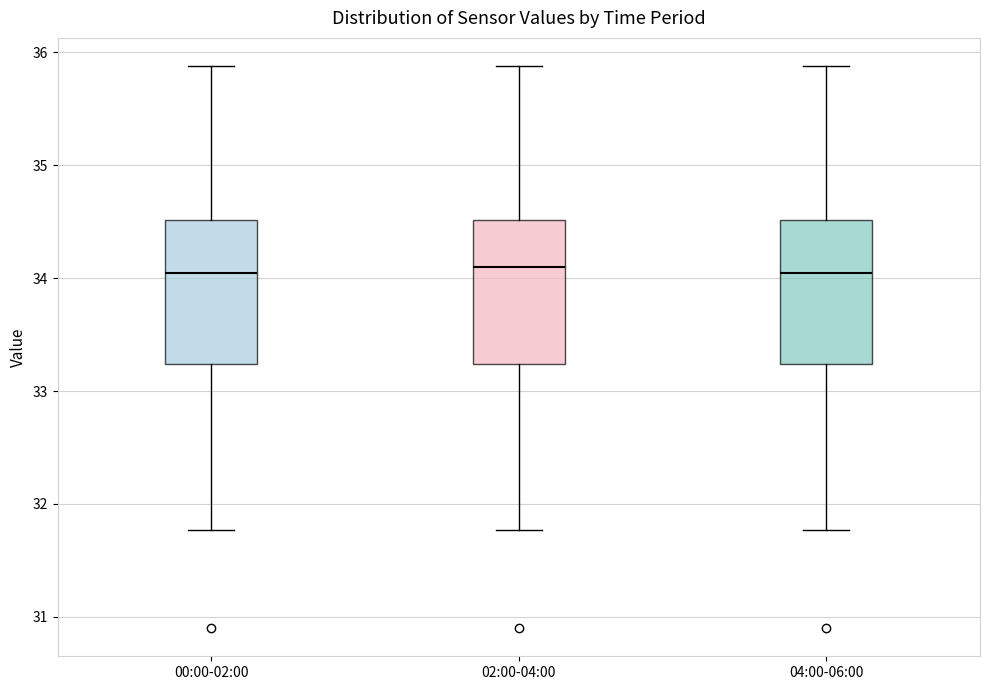

Reading left to right, read every box against the y-axis: the position of its median line, the range the box covers, and the ends of its whiskers. The values are not printed on the chart, so give them approximately, as read against the axis.

00:00-02:00: median 34.1, box 33.2 to 34.5, whiskers 31.8 to 35.9
02:00-04:00: median 34.1, box 33.2 to 34.5, whiskers 31.8 to 35.9
04:00-06:00: median 34.1, box 33.2 to 34.5, whiskers 31.8 to 35.9